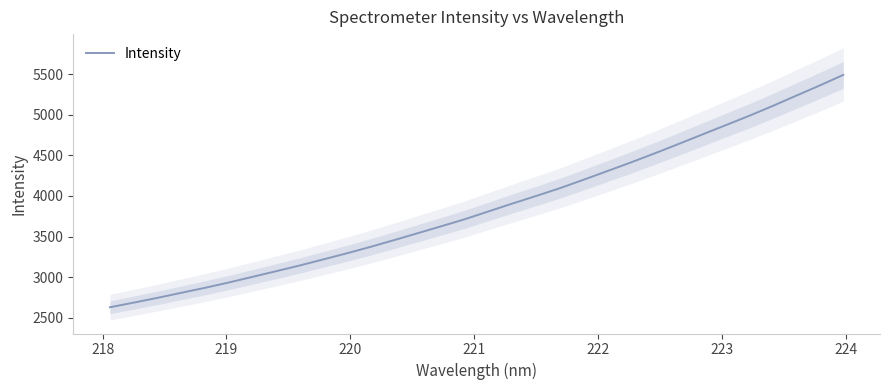

True or false: the data has more than 0 interior local peaks.

False